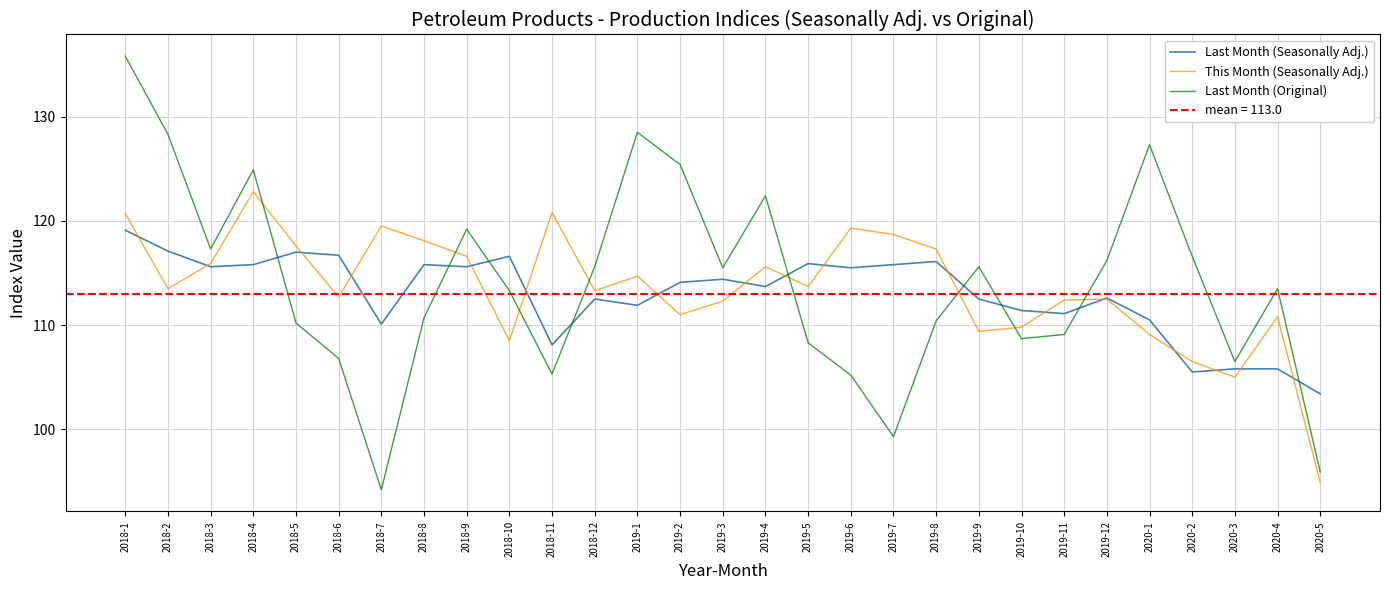

How many lines are shown in the chart?

3